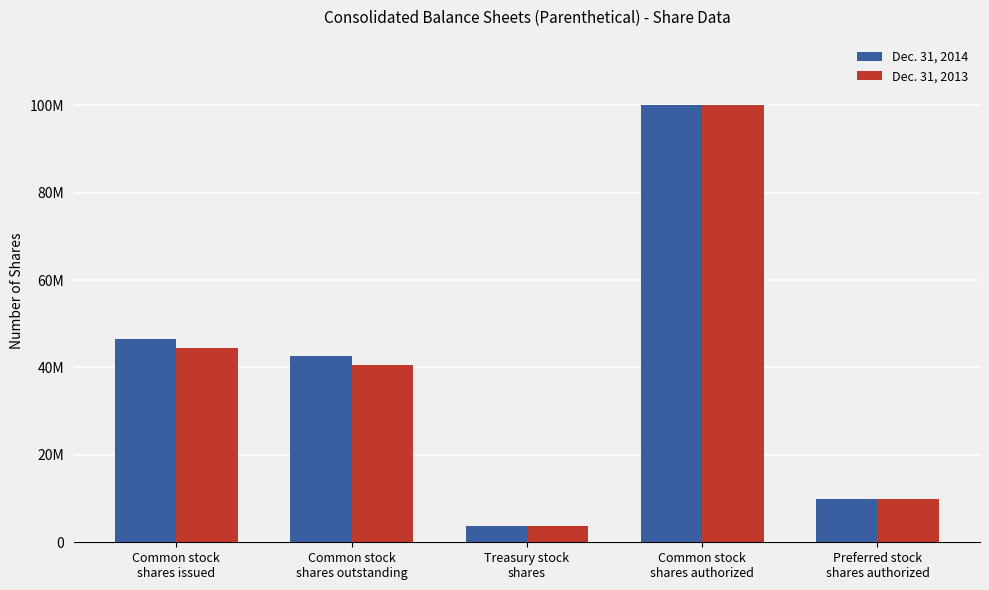

Are the bars horizontal?

No